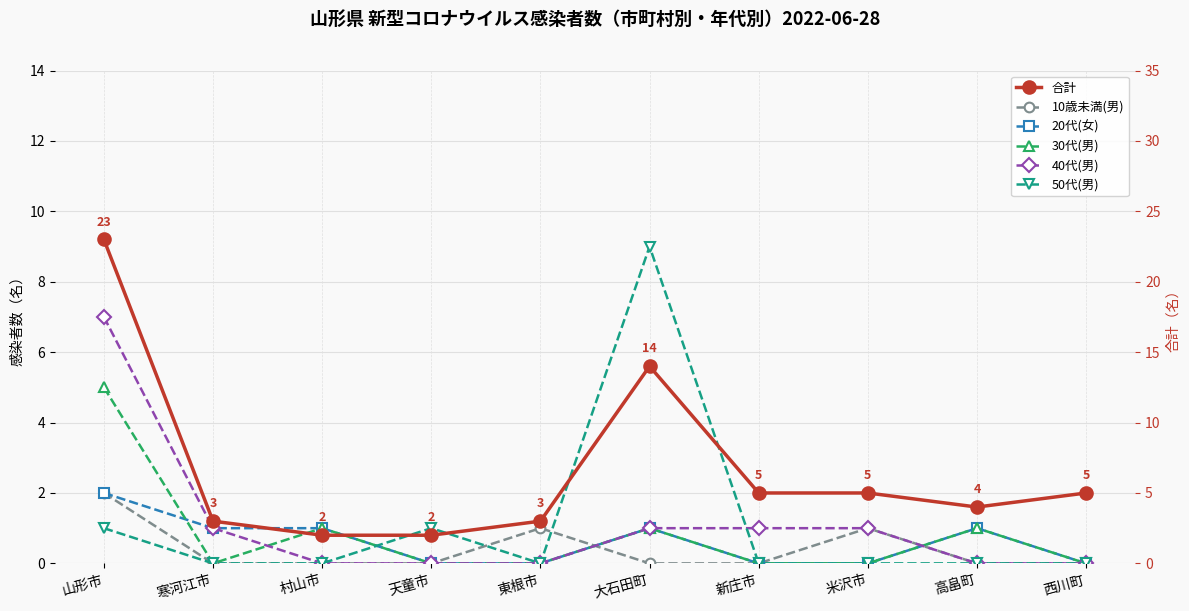

Rank the series by their maximum value, from highest to lowest.

合計, 50代(男), 40代(男), 30代(男), 10歳未満(男), 20代(女)